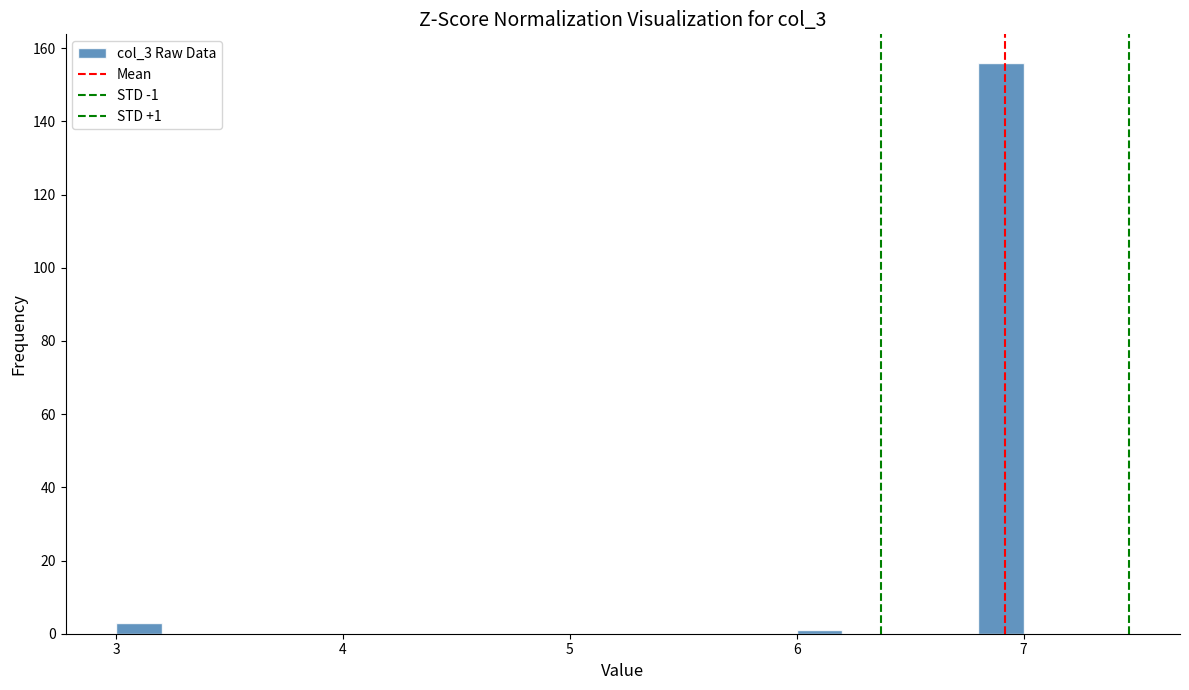

Around what value on the x-axis is the tallest bar? Give the approximate position of its centre, as read against the axis.

6.9